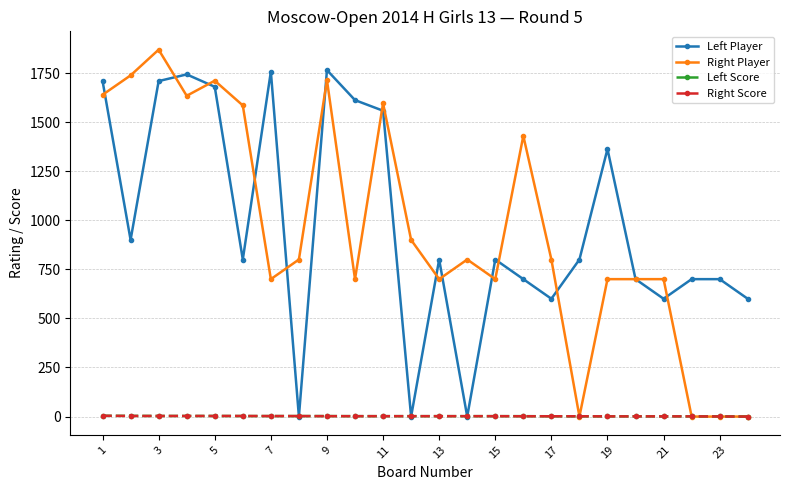

True or false: Right Player has more than 0 points higher than both neighbors.

True